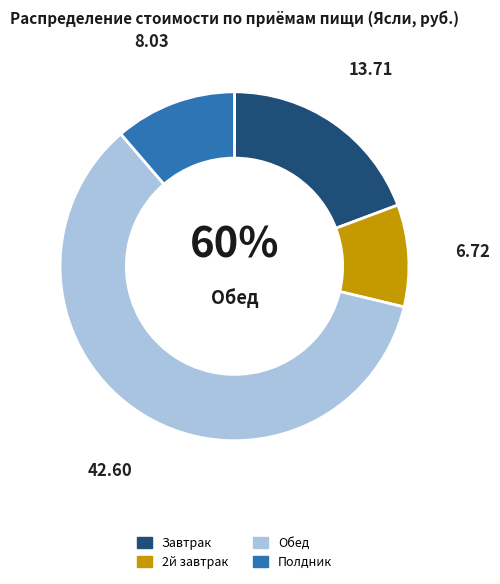

Which slice is the smallest?

2й завтрак